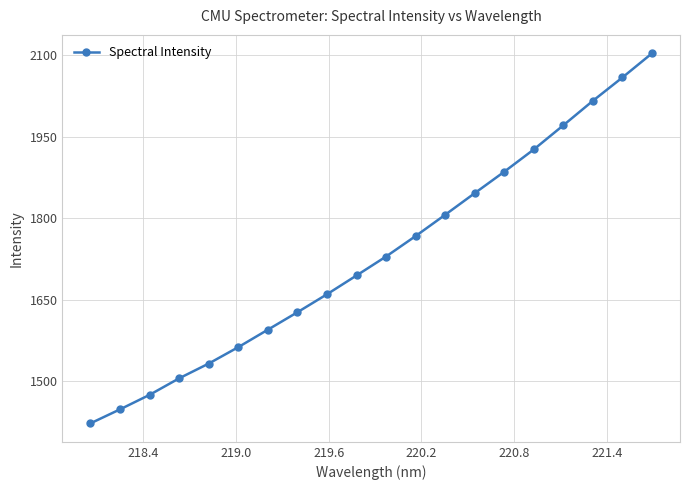

True or false: there are more than 2 points higher than both neighbors.

False